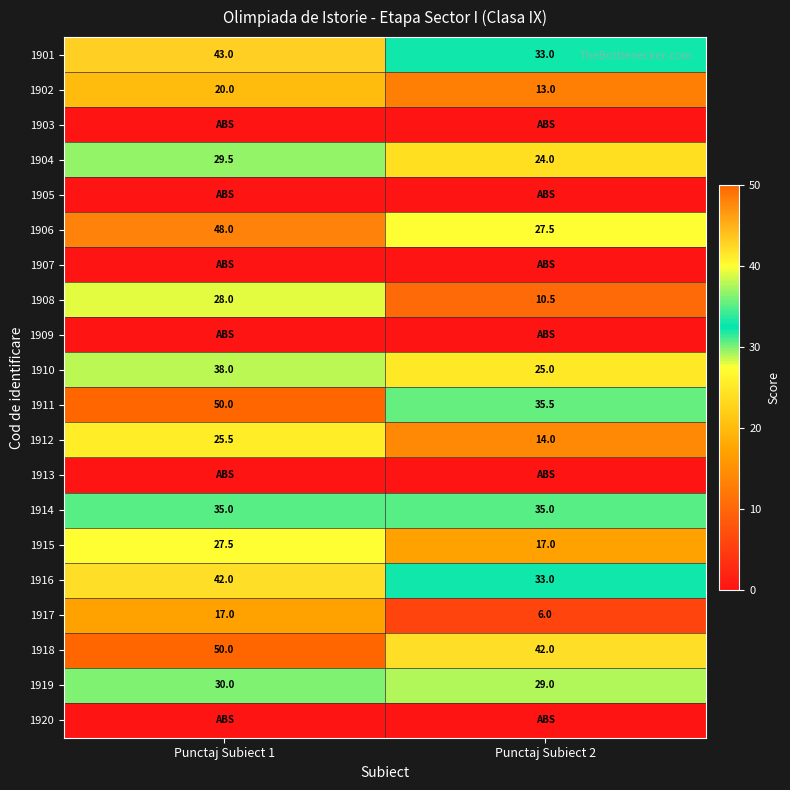

What is the greatest value displayed?

50.0